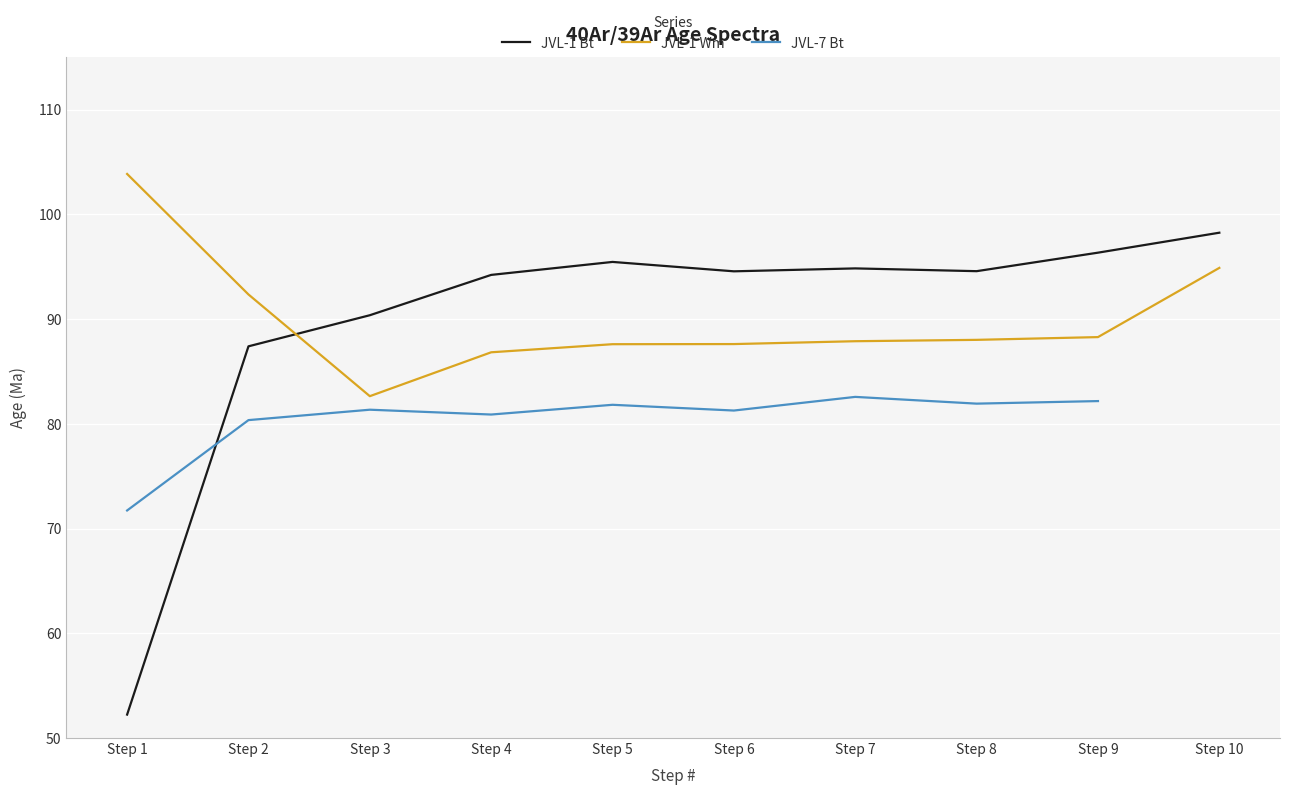

How many interior local valleys does the JVL-1 Wm series have?

1